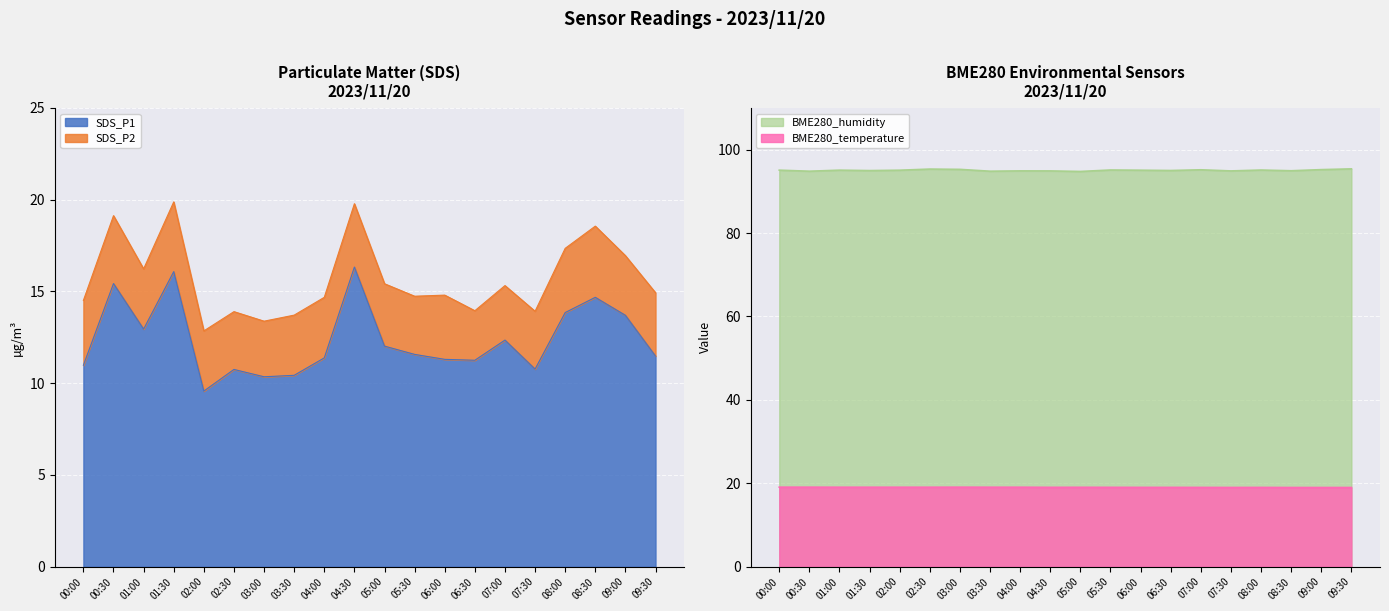

Does the chart display data point markers on the line(s)?

No